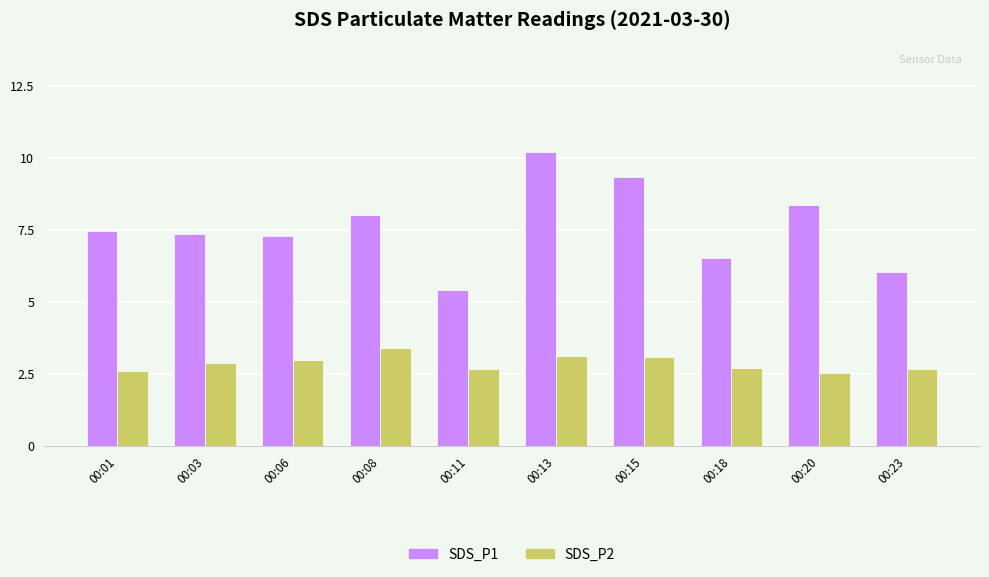

Read the SDS_P1 value at 00:11.

5.4